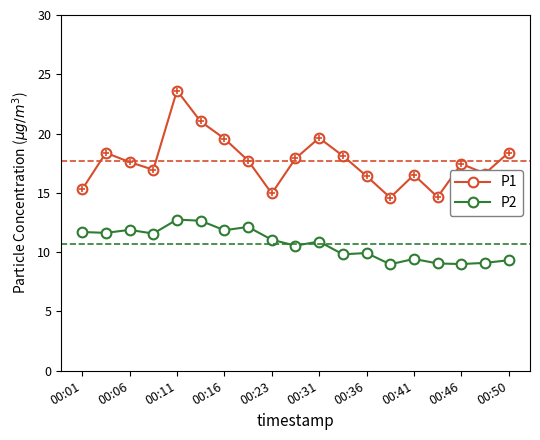

True or false: P1 has more than 0 points higher than both neighbors.

True